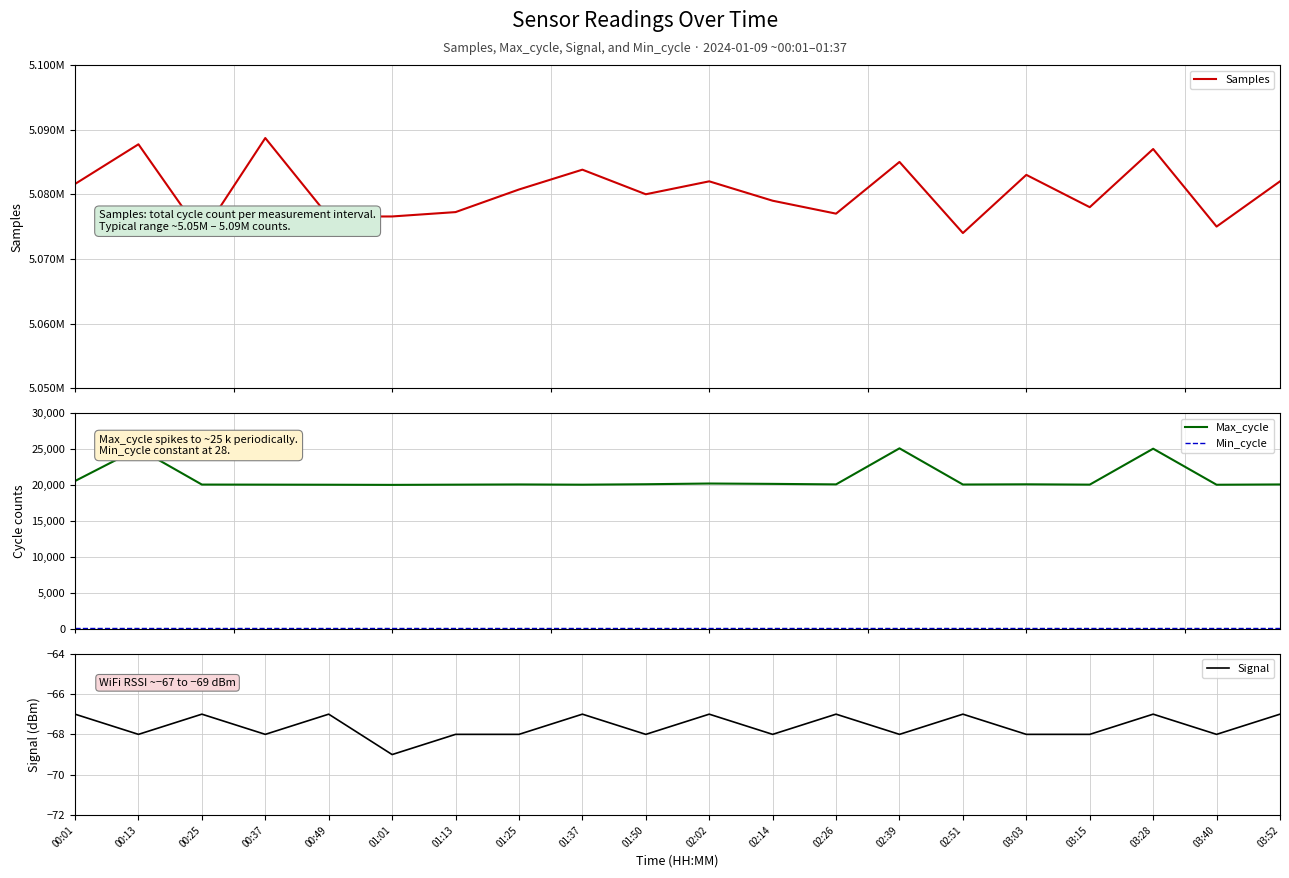

True or false: Signal and Samples cross at least once.

False